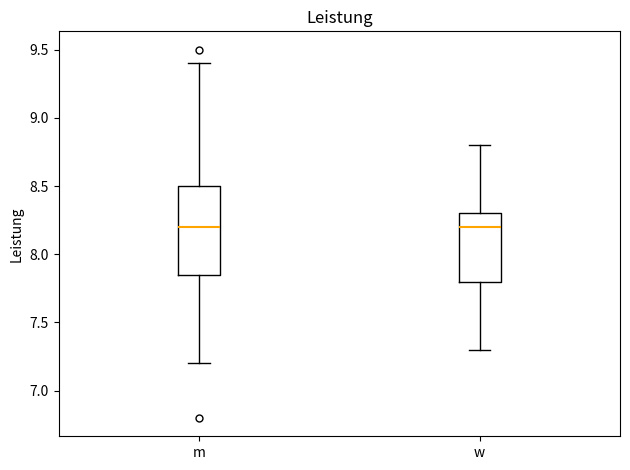

Which box is the tallest, from its lower edge to its upper edge?

m